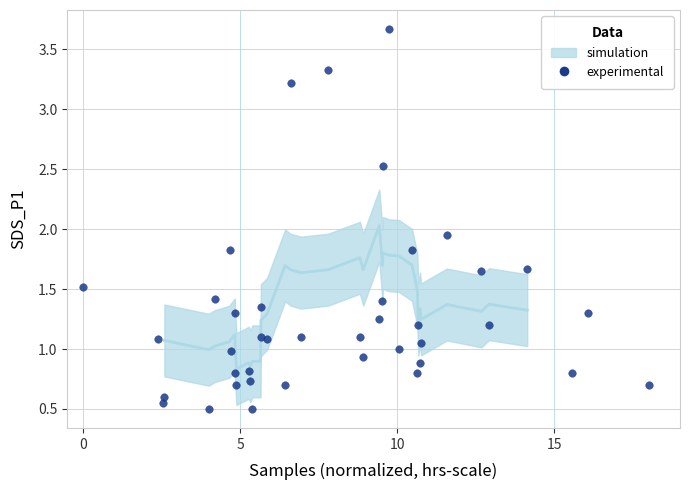

What is the range of X values (max minus min)?

18.0